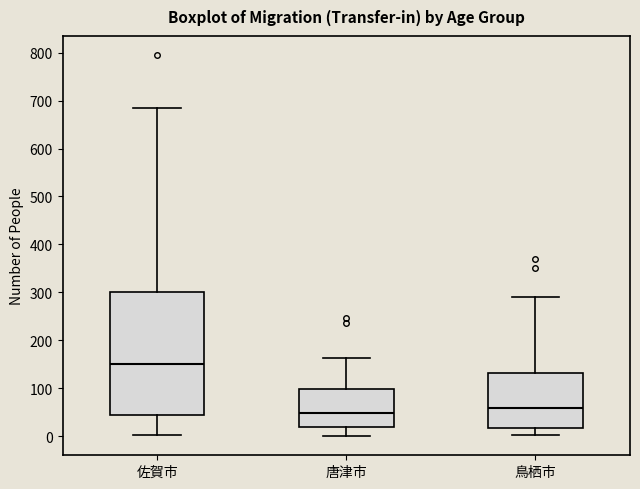

Where does the upper whisker of the box for 唐津市 end on the y-axis? The values are not printed on the chart, so give them approximately, as read against the axis.

160